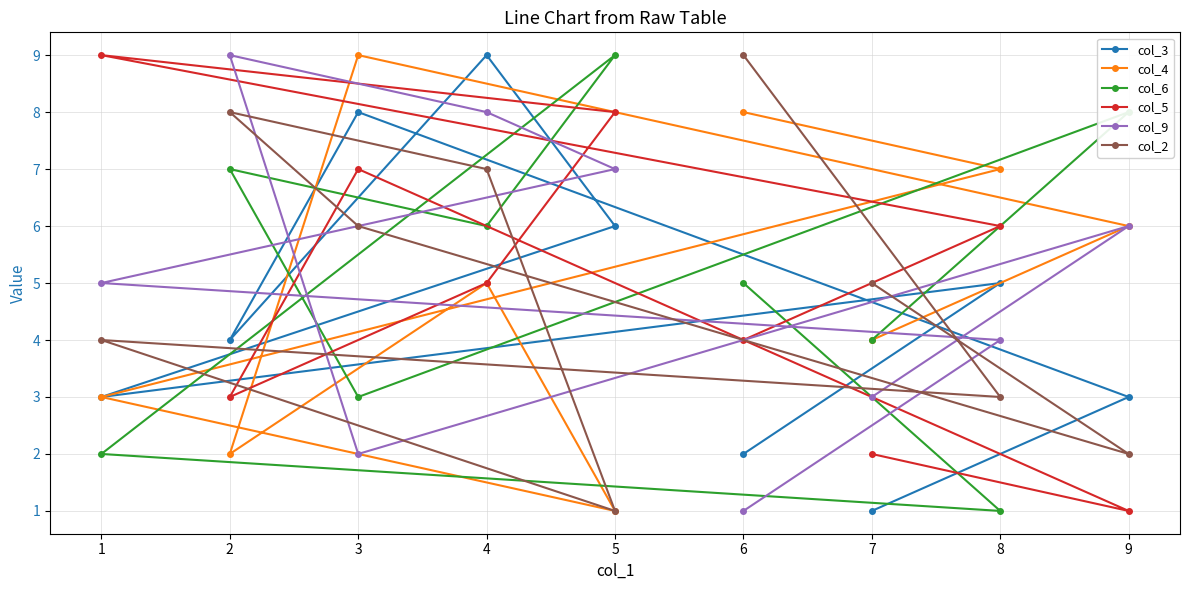

At which category is the sum across all series the highest?

4